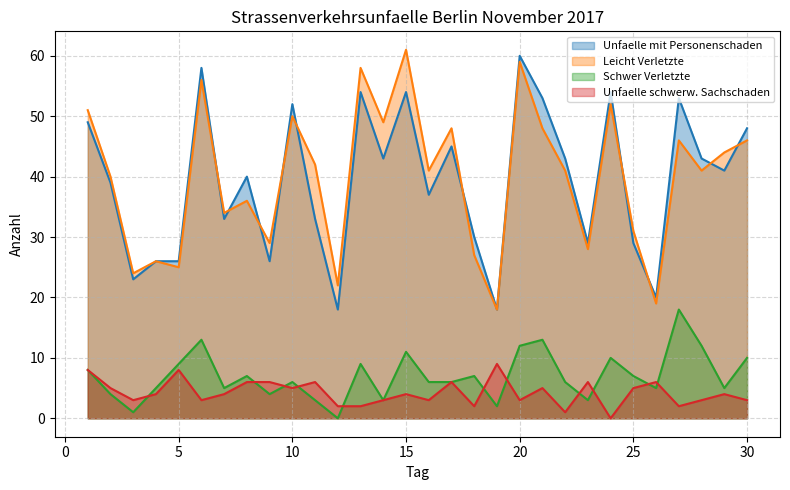

What is the sum of all Leicht Verletzte values?

1192